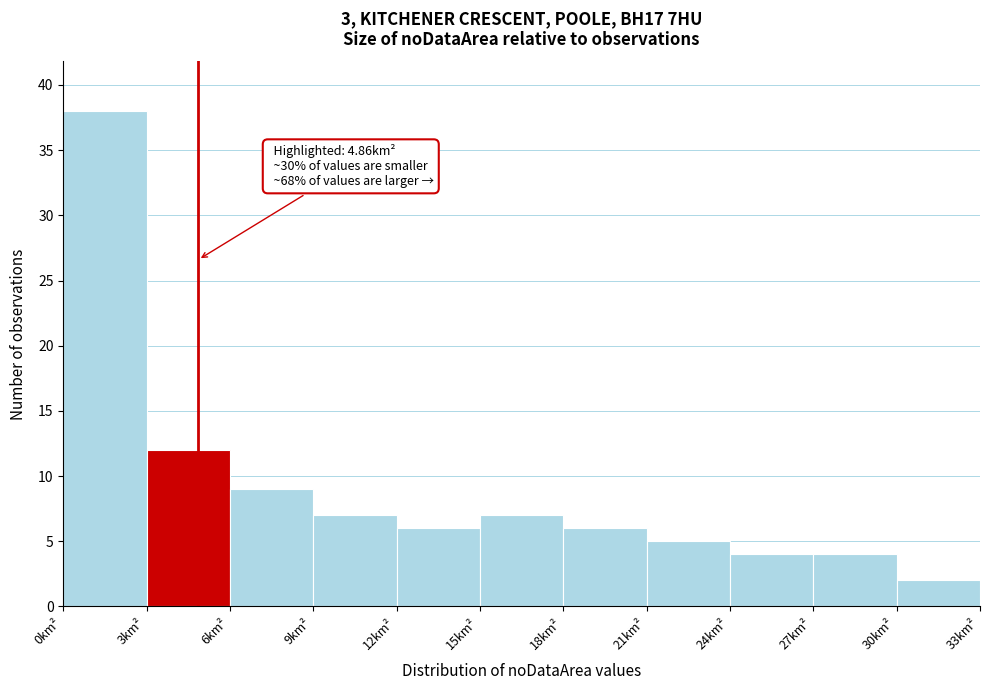

Which range on the x-axis has the tallest bar?

0 to 3